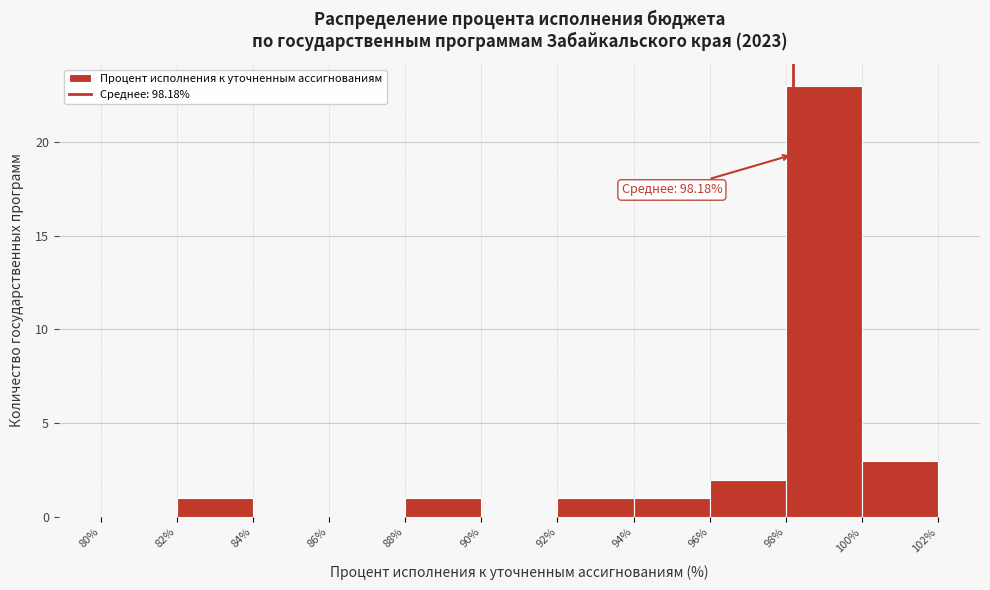

Which range on the x-axis has the tallest bar?

98% to 100%